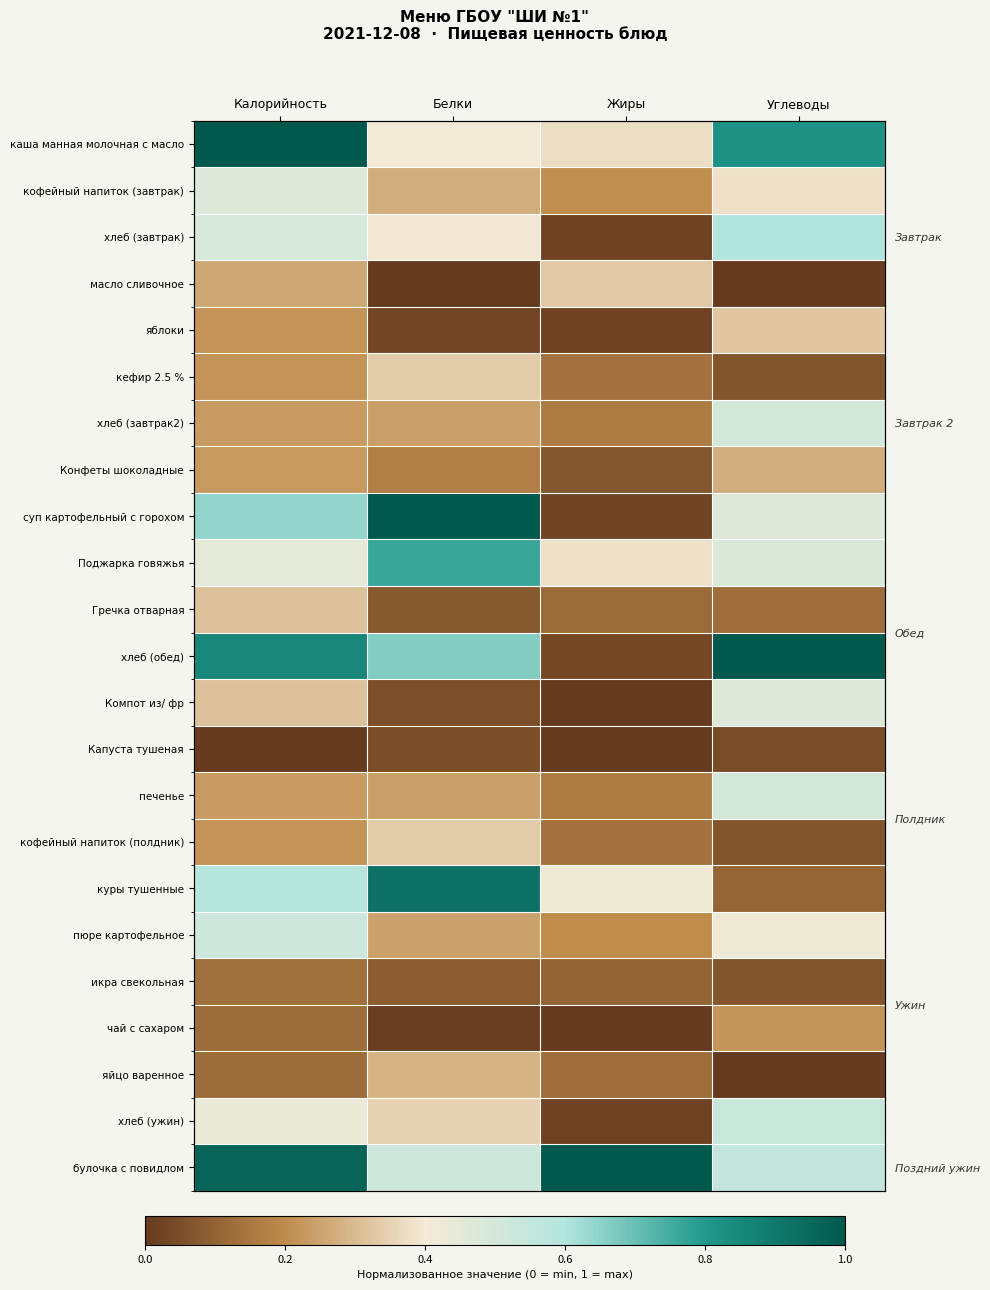

True or false: Конфеты шоколадные has a value of 0.2 at Белки.

True